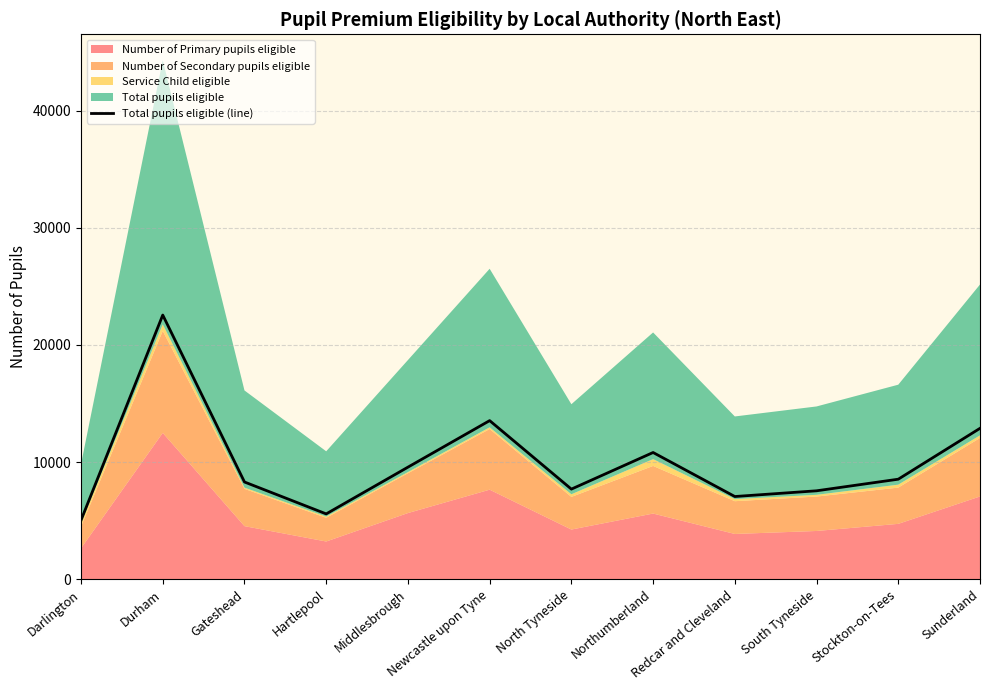

Reading left to right, list all the values displayed in this chart.

Darlington=5030.8	Durham=22551.5	Gateshead=8297.0	Hartlepool=5573.0	Middlesbrough=9563.5	Newcastle upon Tyne=13537.1	North Tyneside=7689.0	Northumberland=10815.2	Redcar and Cleveland=7056.5	South Tyneside=7545.0	Stockton-on-Tees=8535.8	Sunderland=12879.0